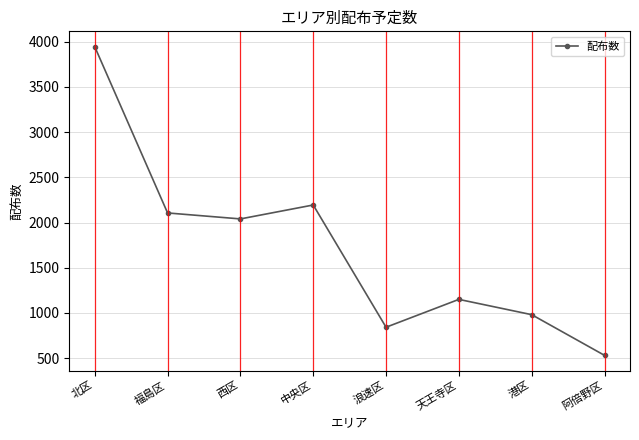

What is the average value?

1724